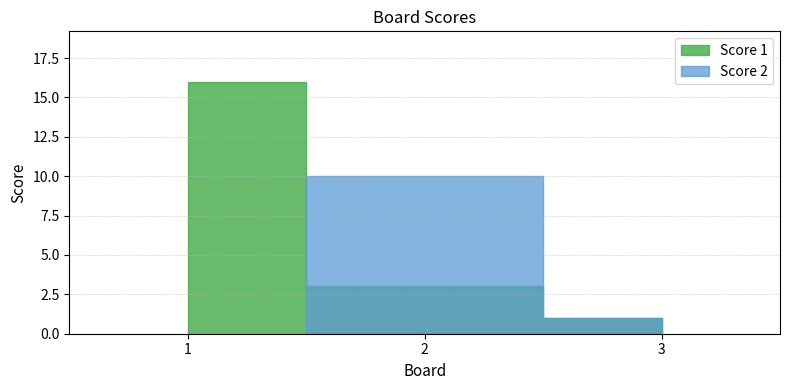

What are all the series names shown in the legend?

Score 1, Score 2